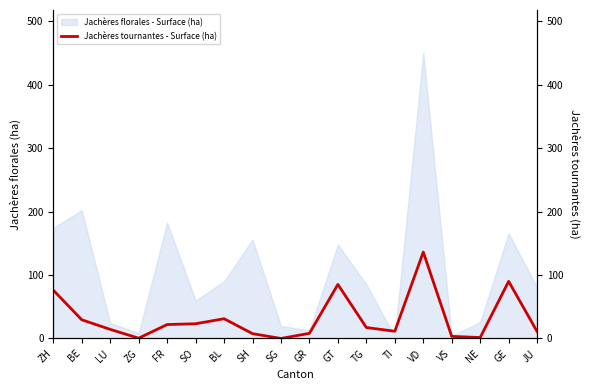

Read the Jachères florales - Surface (ha) value at GR.

12.8